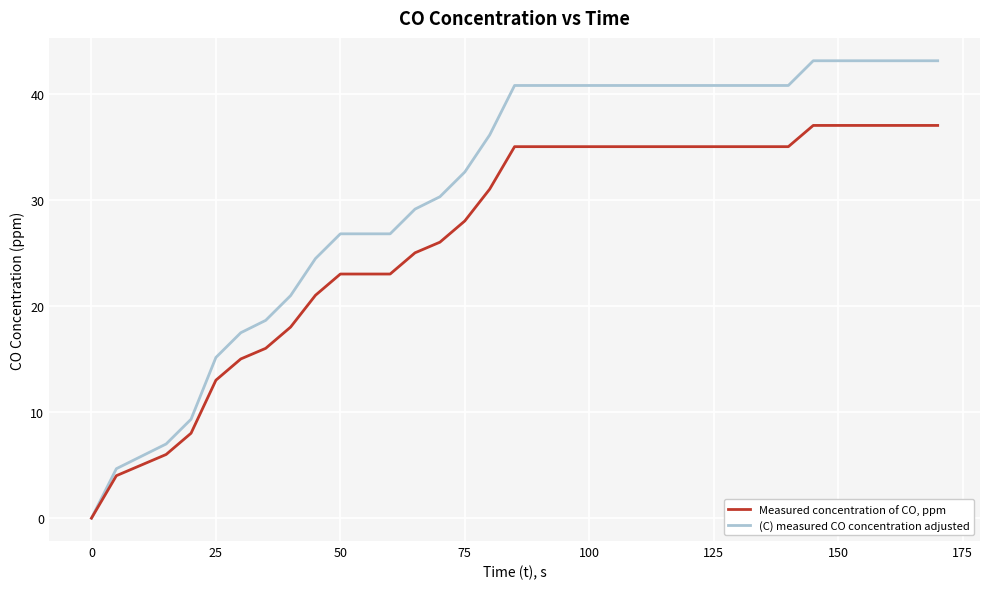

What are all the series names shown in the legend?

Measured concentration of CO, ppm, (C) measured CO concentration adjusted